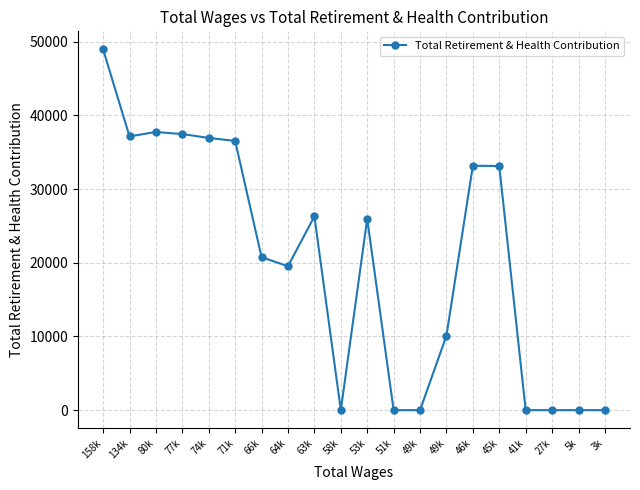

How many distinct data groups are displayed?

1